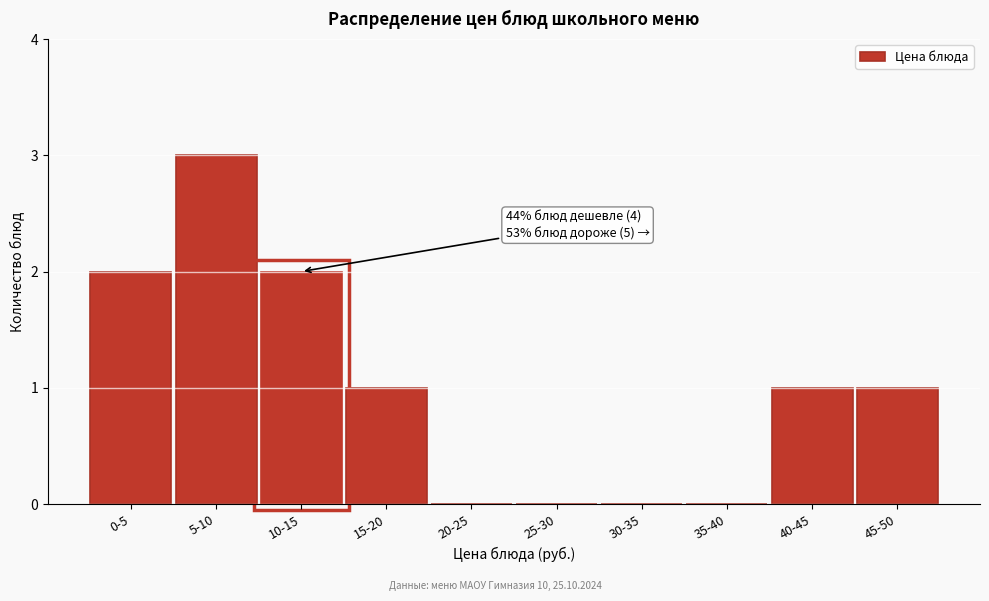

Reading left to right, list all the values displayed in this chart.

0-5=2	5-10=3	10-15=2	15-20=1	20-25=0	25-30=0	30-35=0	35-40=0	40-45=1	45-50=1